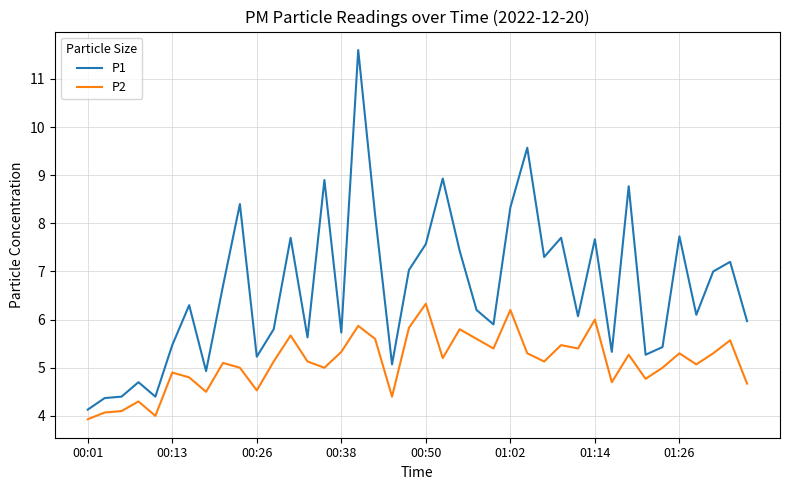

Rank the series by their maximum value, from highest to lowest.

P1, P2